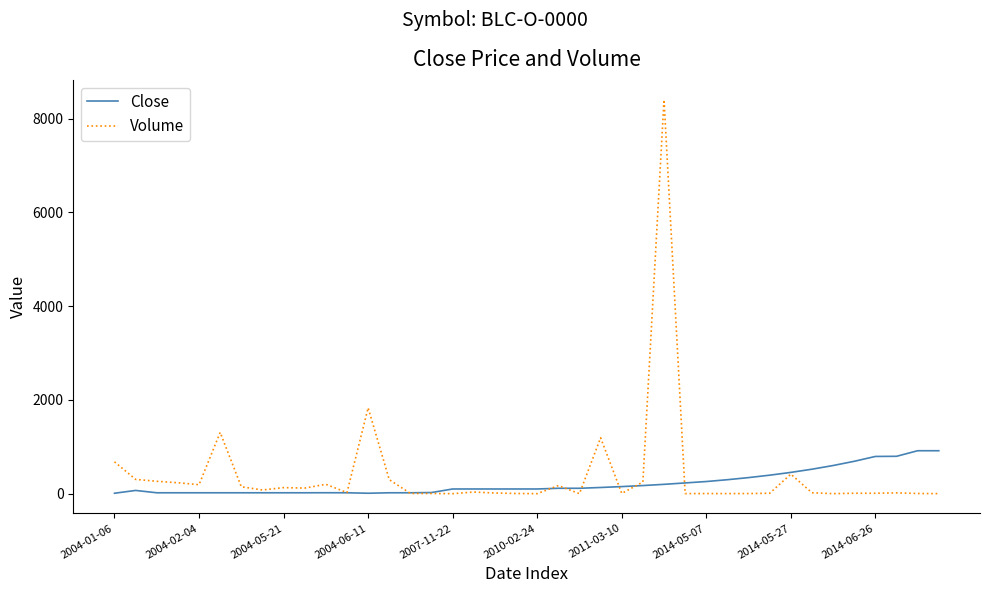

What is the maximum value shown in the chart?

8407.0